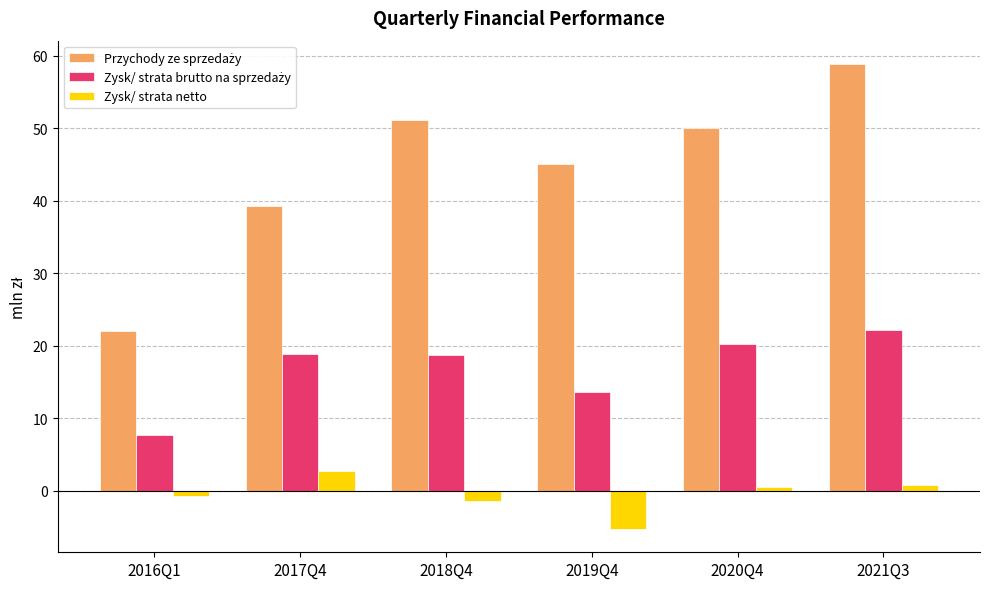

What is the approximate value of Zysk/ strata netto at 2019Q4?

-5.3